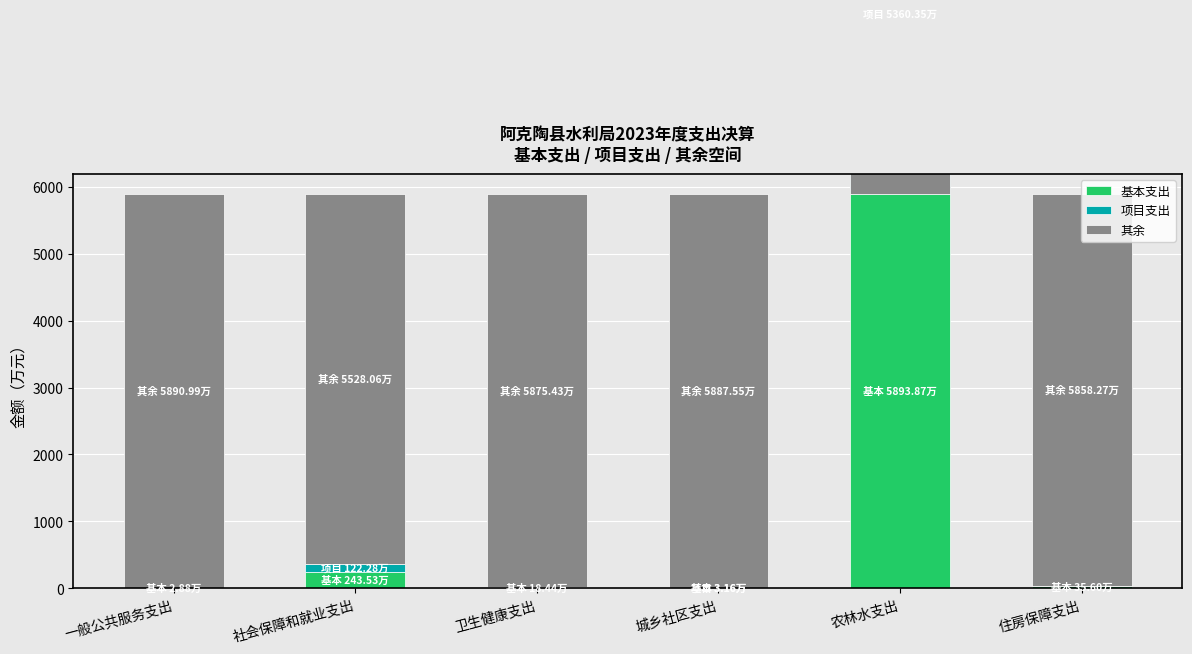

The value of 基本支出 at 卫生健康支出 is 18.4. True or false?

True